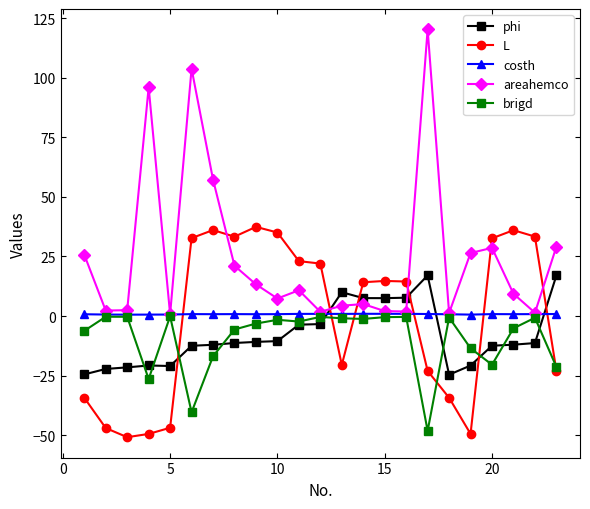

What is the maximum value for areahemco?

120.3